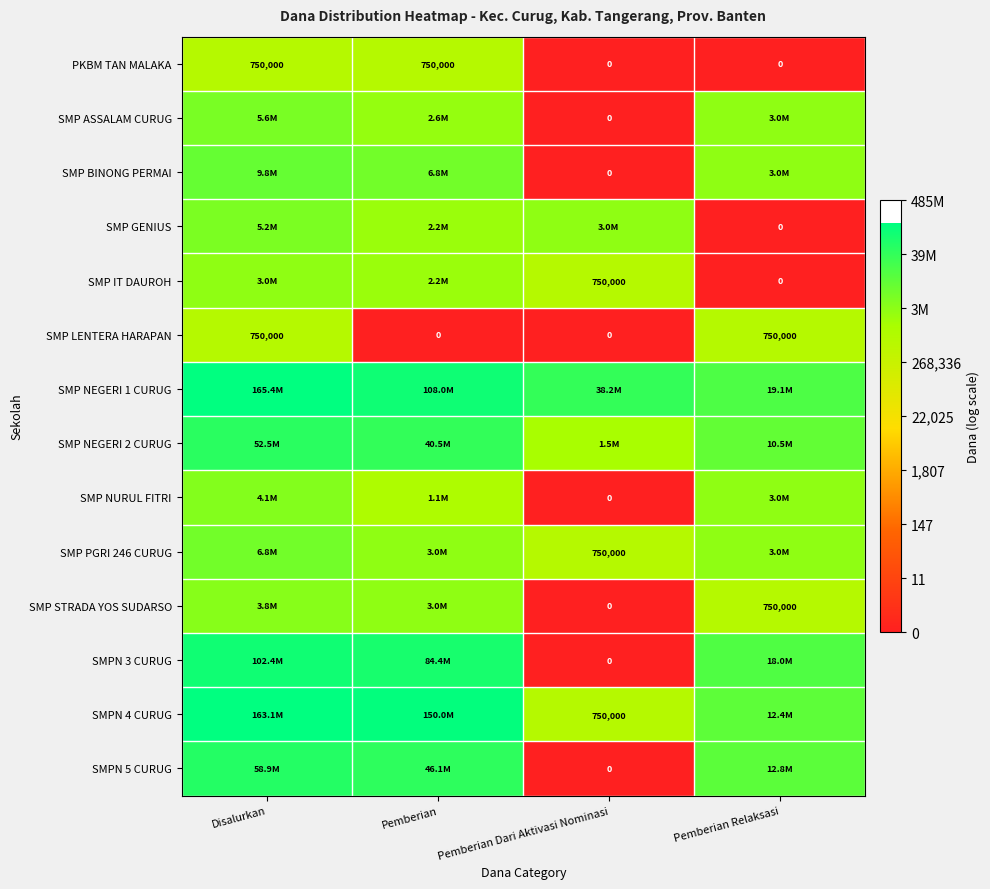

Is the value of SMP PGRI 246 CURUG at Pemberian Dari Aktivasi Nominasi greater than the value of SMP ASSALAM CURUG at Pemberian Dari Aktivasi Nominasi?

Yes